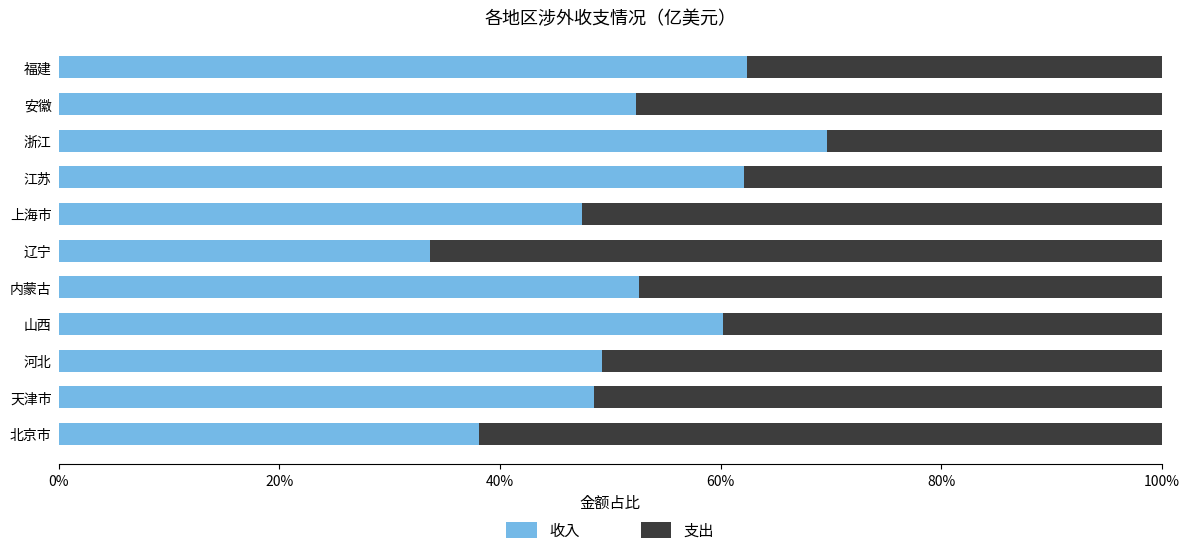

Count the 收入 values in the range 0 to 1.

11